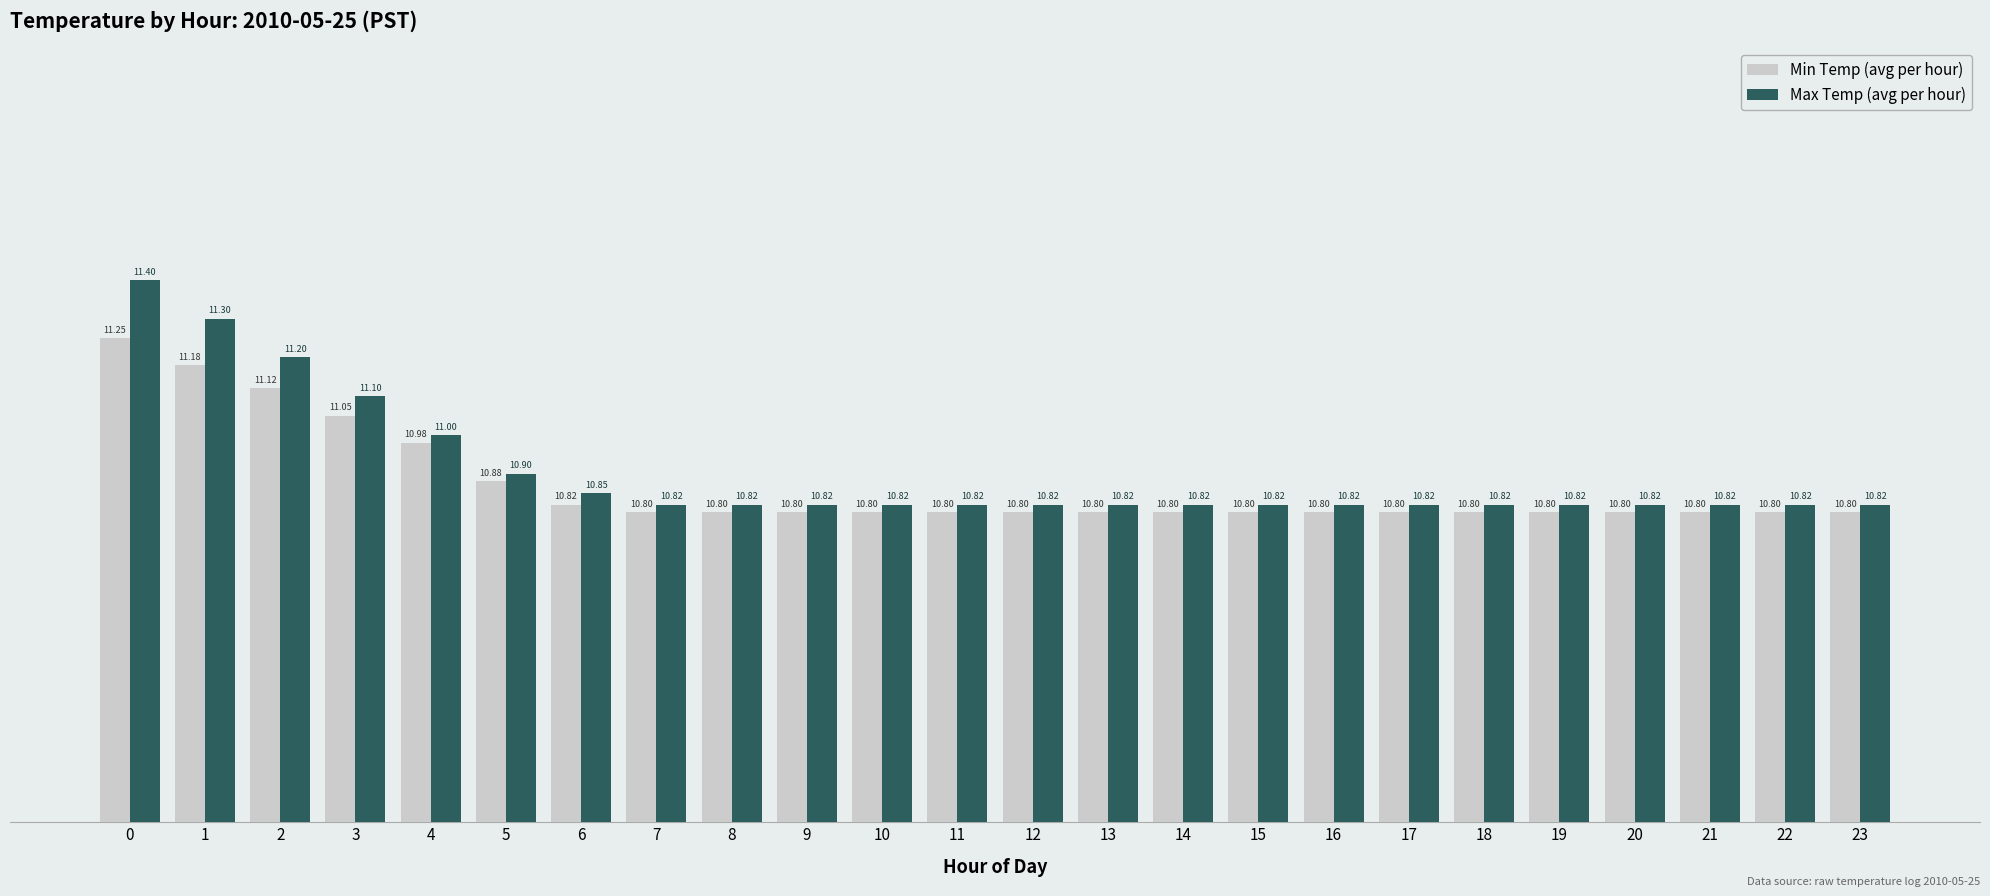

The Min Temp (avg per hour) series shows 14.8 at 10. True or false?

False